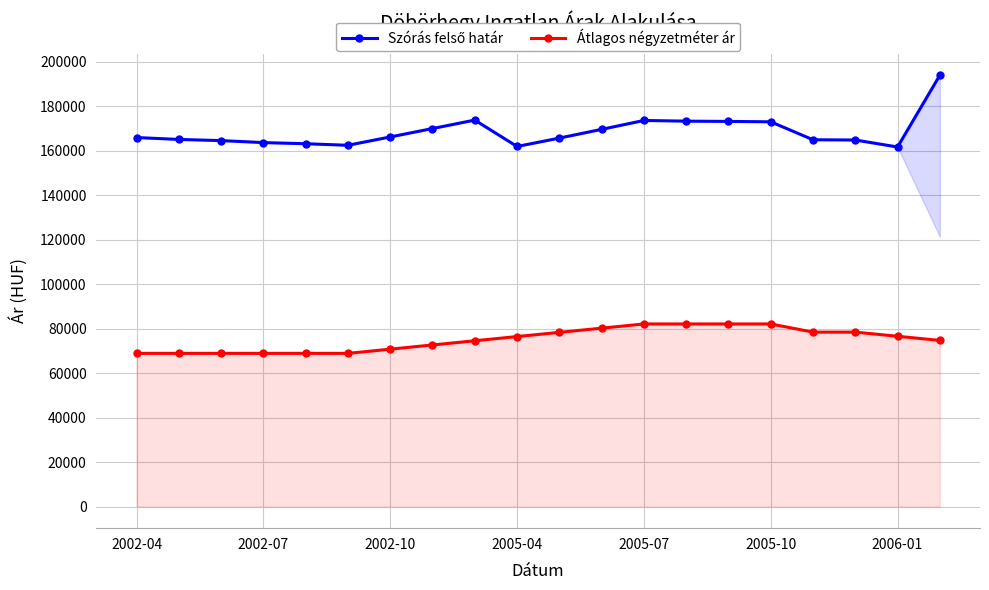

At which category does the chart reach its peak across all series?

19